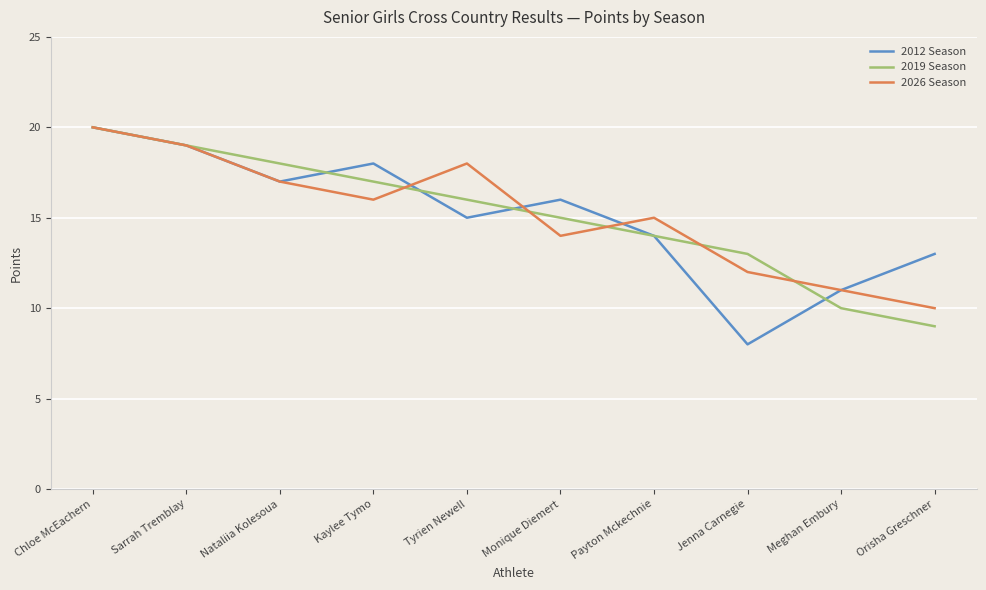

Which label corresponds to the largest value in the chart?

Chloe McEachern